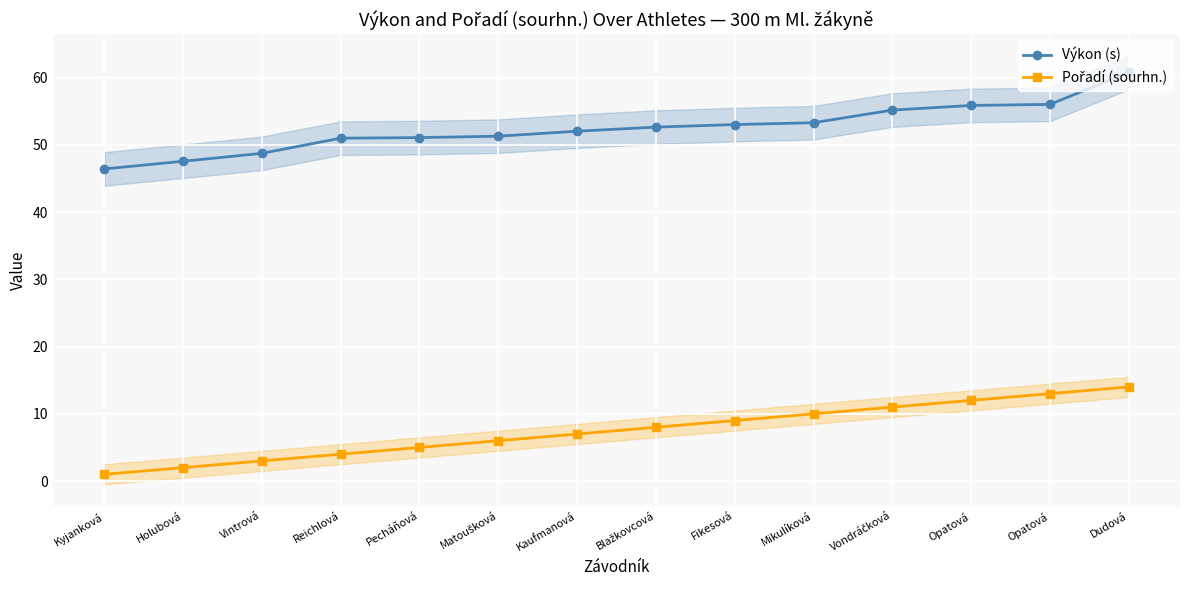

True or false: Pořadí (sourhn.) and Výkon (s) intersect in this chart.

False